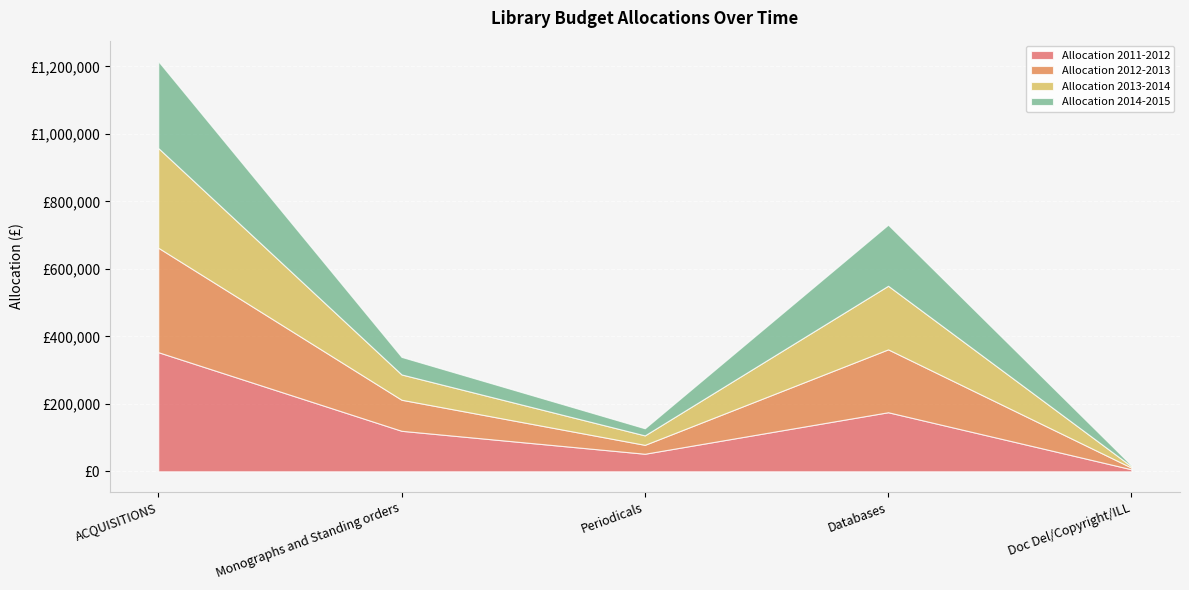

What is the value of the Allocation 2011-2012 point at the 4th from the left?

175000